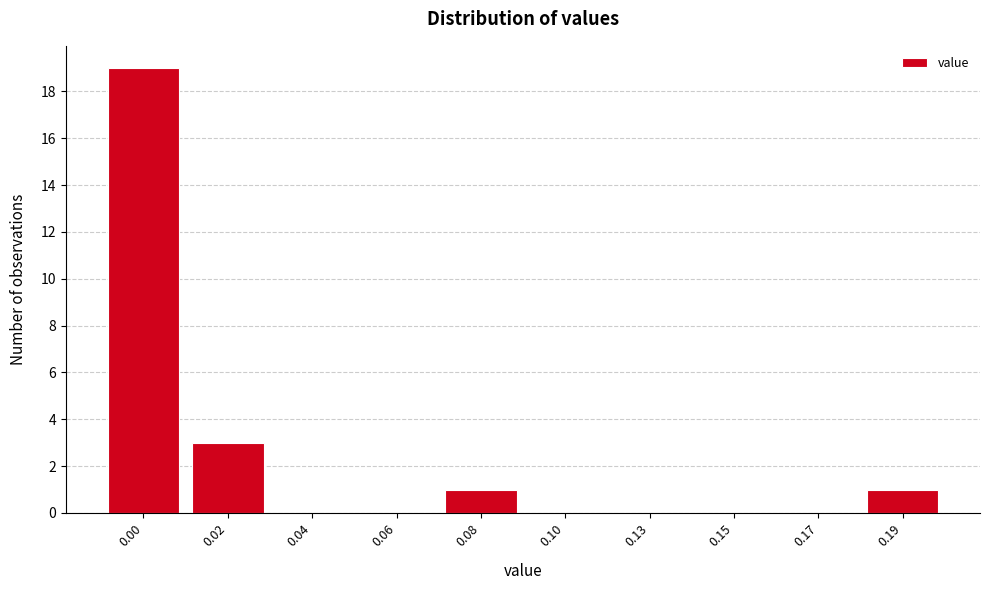

Reading right to left, what are all the values shown in this chart?

0.19=1	0.17=0	0.15=0	0.13=0	0.10=0	0.08=1	0.06=0	0.04=0	0.02=3	0.00=19